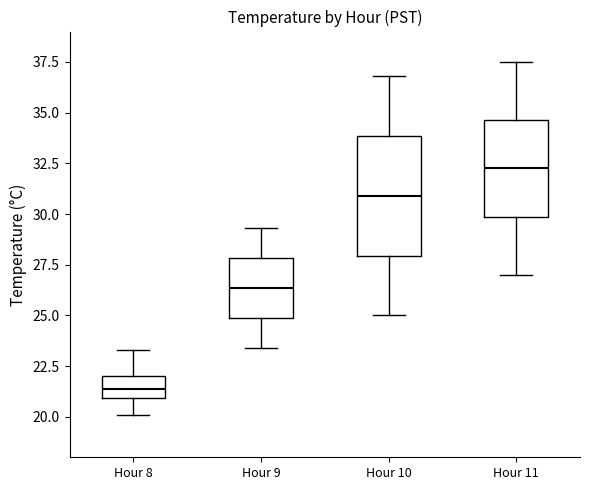

Reading left to right, transcribe this box plot: for each box, give where its median line is, the range the box spans, and where its two whiskers end, as read against the y-axis. The values are not printed on the chart, so give them approximately, as read against the axis.

Hour 8: median 21.5, box 21.0 to 22.0, whiskers 20.0 to 23.5
Hour 9: median 26.5, box 25.0 to 28.0, whiskers 23.5 to 29.5
Hour 10: median 31.0, box 28.0 to 34.0, whiskers 25.0 to 37.0
Hour 11: median 32.5, box 30.0 to 34.5, whiskers 27.0 to 37.5